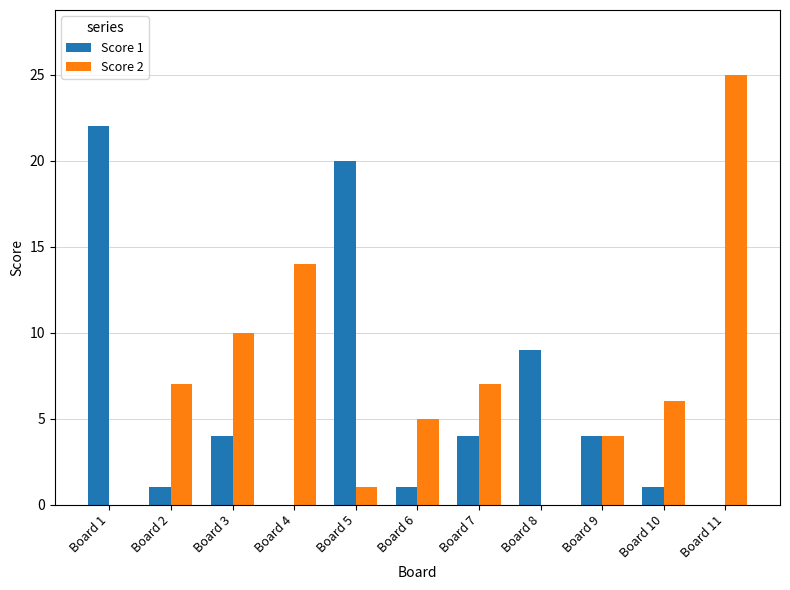

Which series has the largest total across all categories?

Score 2